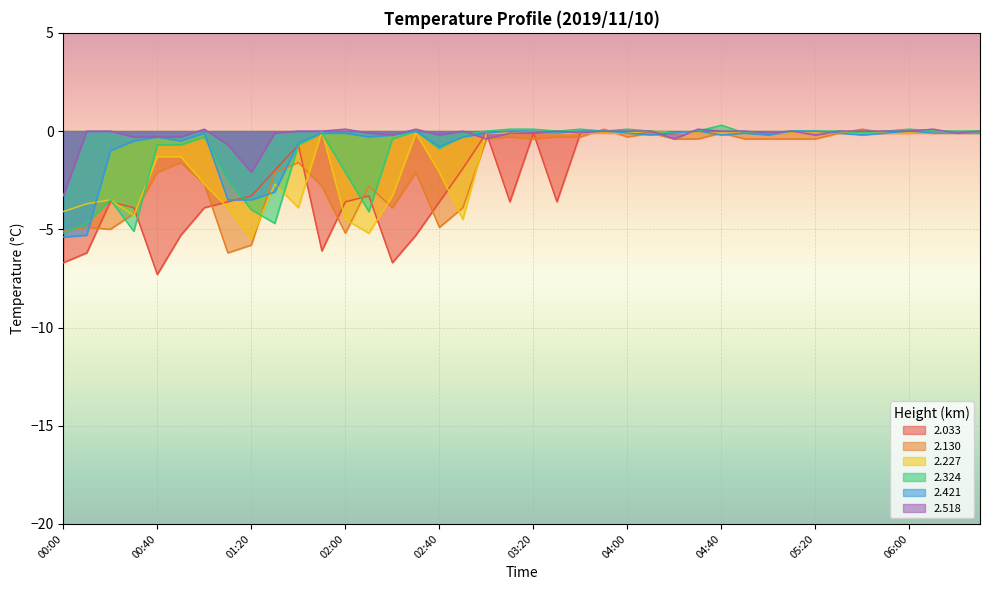

What is the difference between the second highest and minimum values in the 2.324 series?

5.3